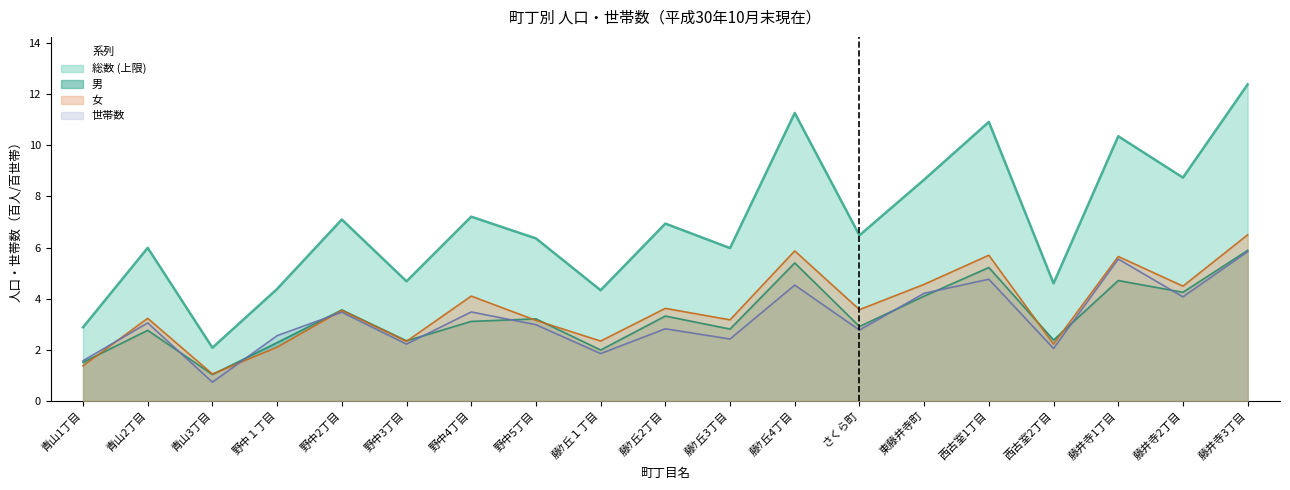

What is the label of the 2nd point from the left?

青山2丁目